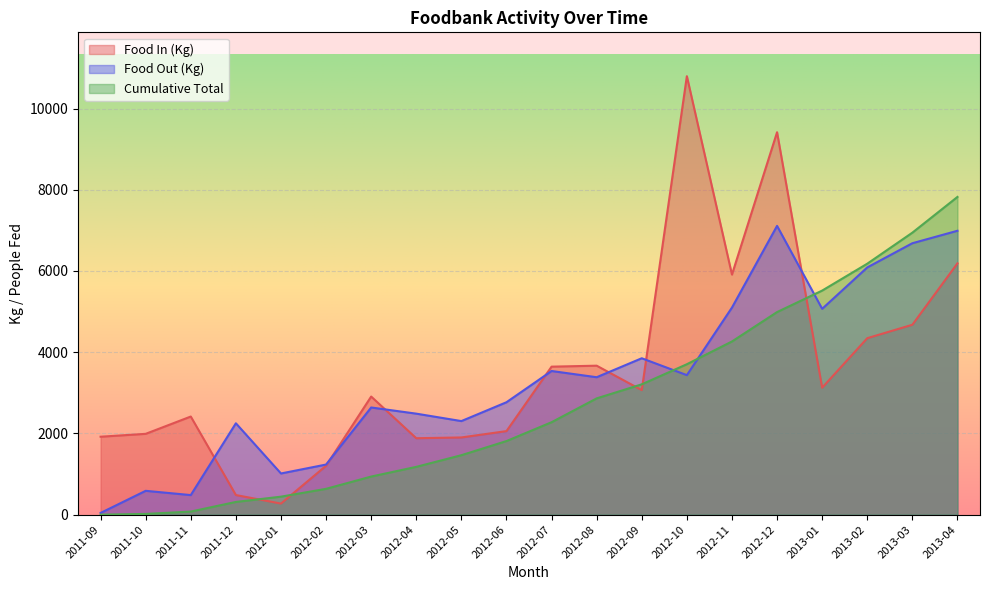

List the series in order of their peak value, highest first.

Food In (Kg), Cumulative Total, Food Out (Kg)